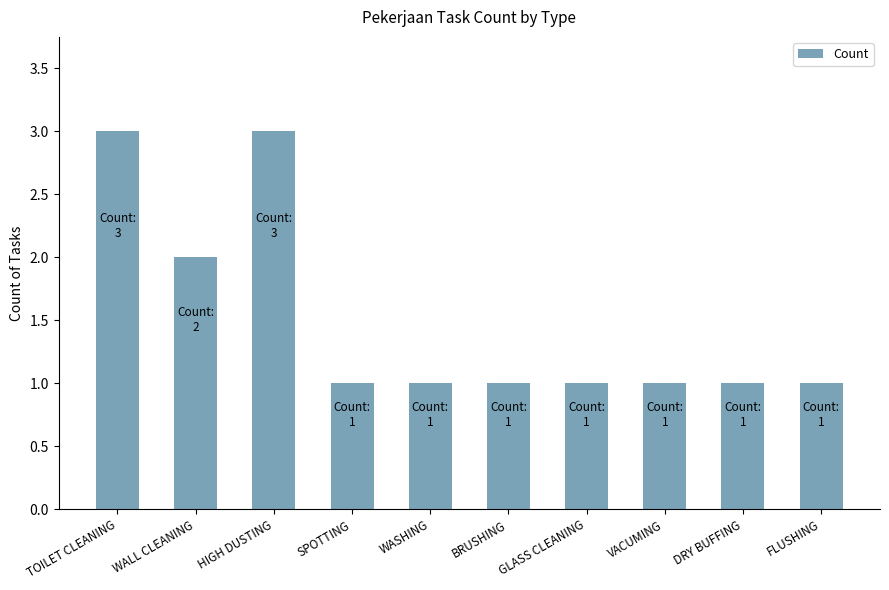

Reading left to right, transcribe all the data shown in this chart.

TOILET CLEANING=3	WALL CLEANING=2	HIGH DUSTING=3	SPOTTING=1	WASHING=1	BRUSHING=1	GLASS CLEANING=1	VACUMING=1	DRY BUFFING=1	FLUSHING=1